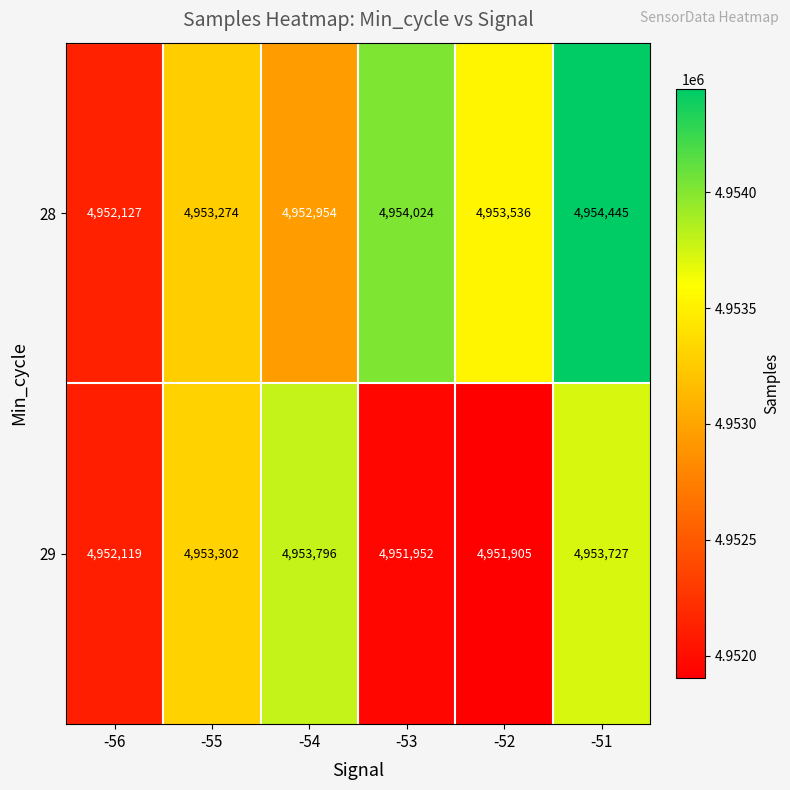

What is the maximum value for 29?

4953796